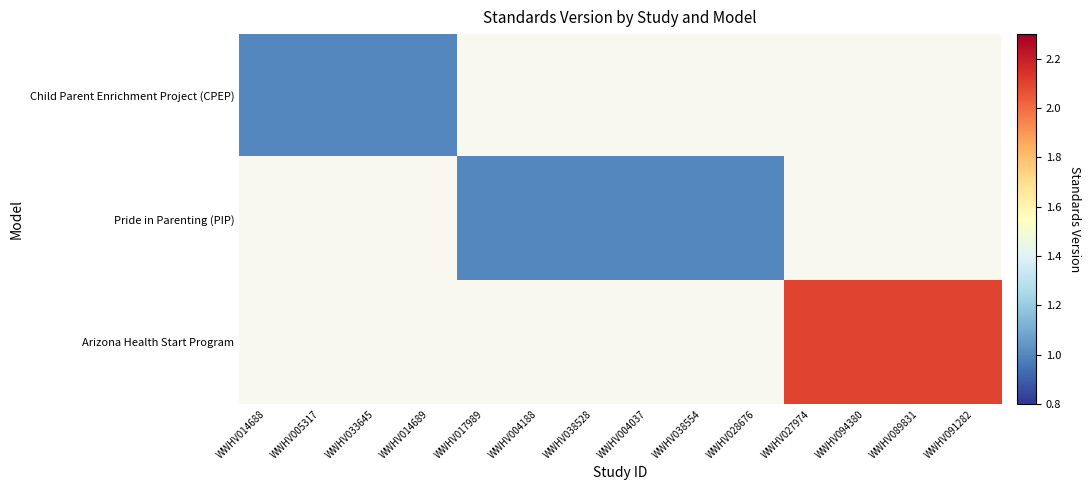

List the series in order of their overall mean, lowest first.

Child Parent Enrichment Project (CPEP), Pride in Parenting (PIP), Arizona Health Start Program